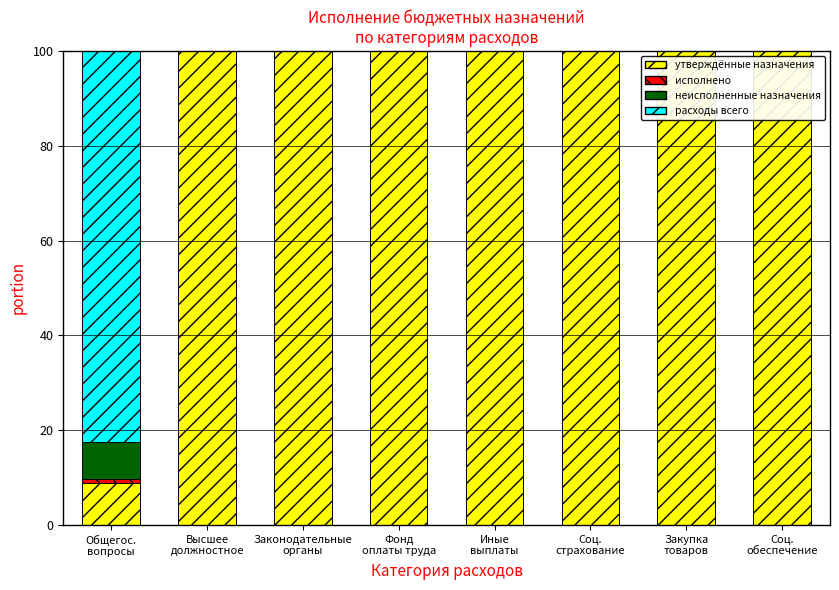

What is the sum of all Расходы бюджета всего values?

800.0